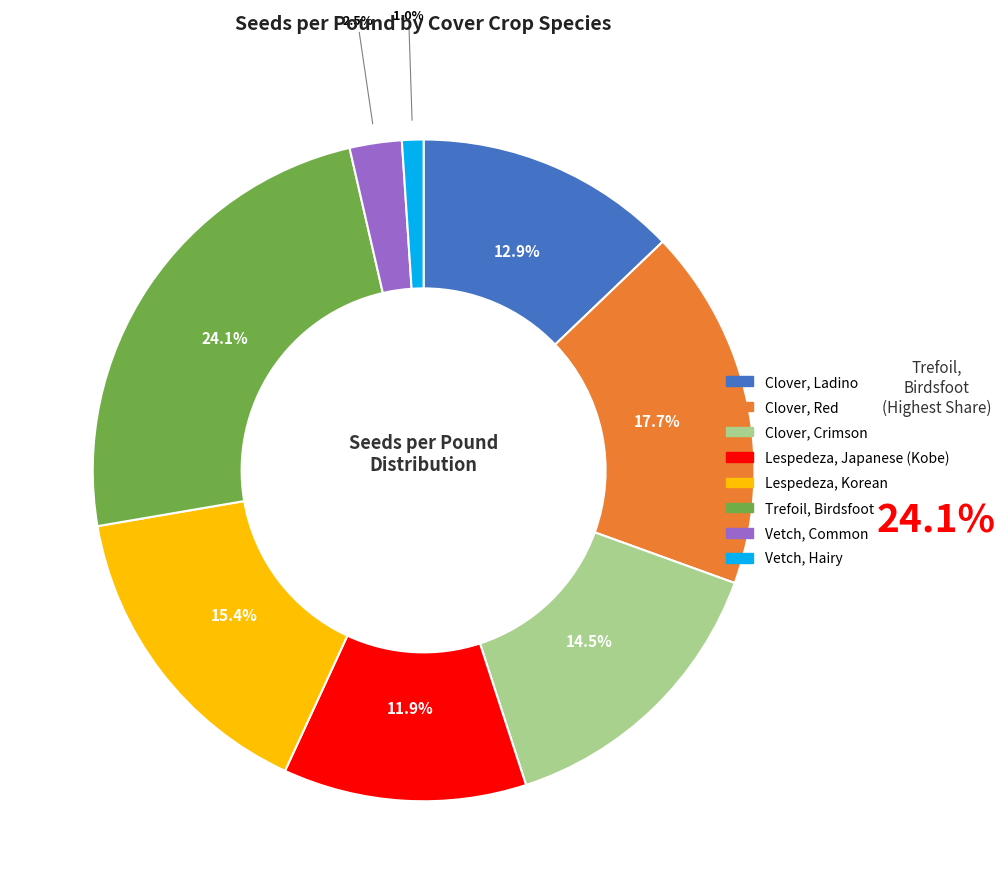

What portion of the pie excludes Vetch, Common?

97.5%